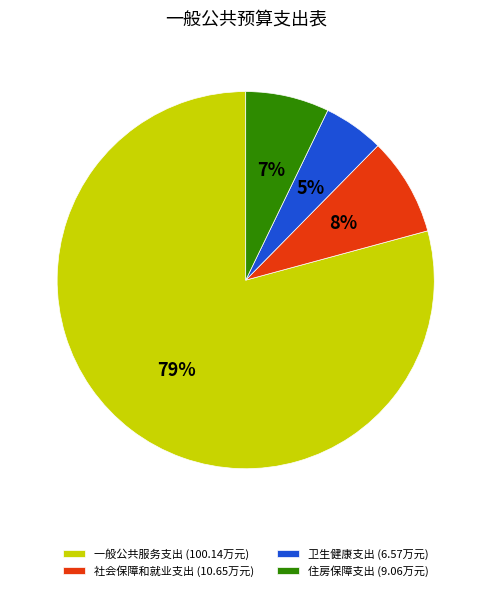

Rank the categories by value from highest to lowest.

一般公共服务支出, 社会保障和就业支出, 住房保障支出, 卫生健康支出